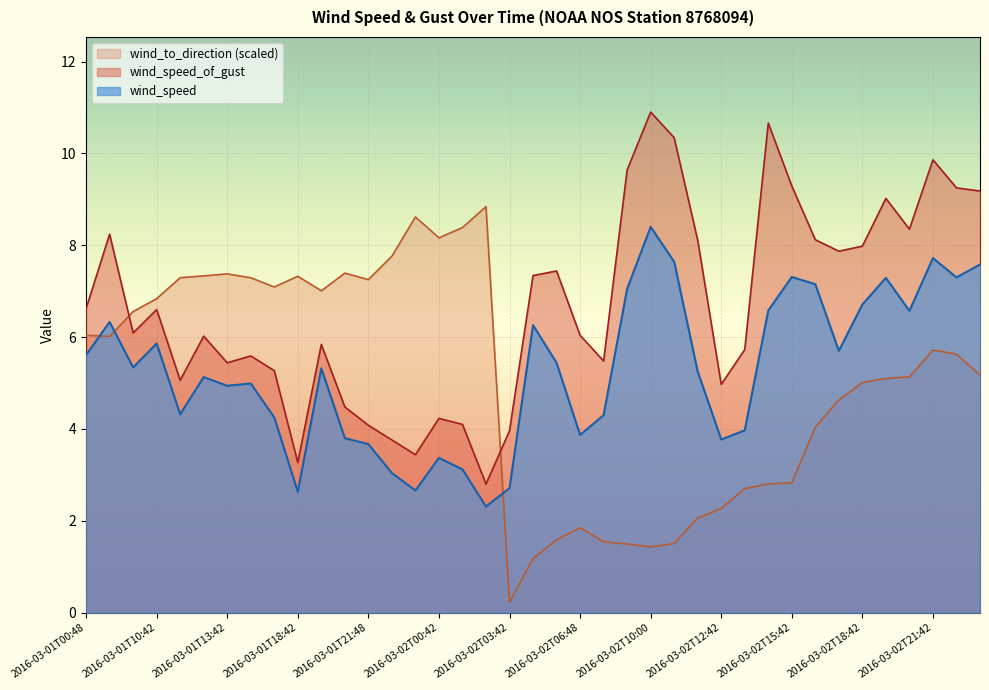

True or false: wind_speed_of_gust and wind_to_direction cross at least once.

True